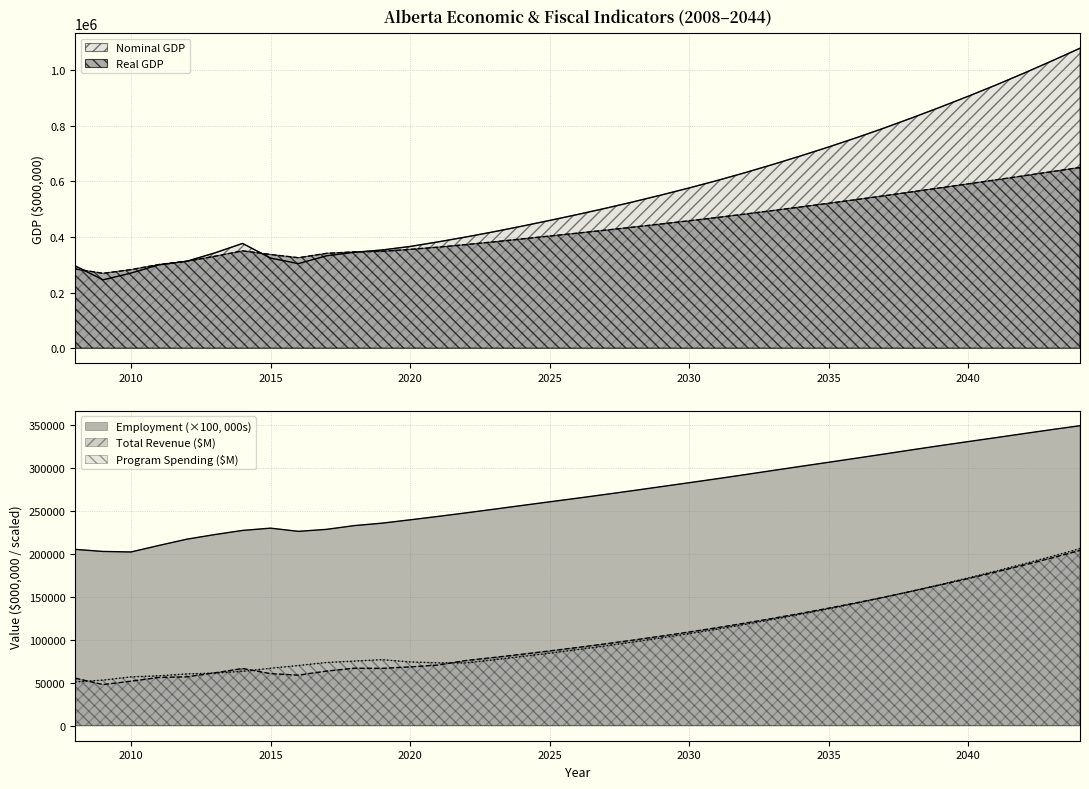

At which category does Total Revenue reach its first local valley?

2009